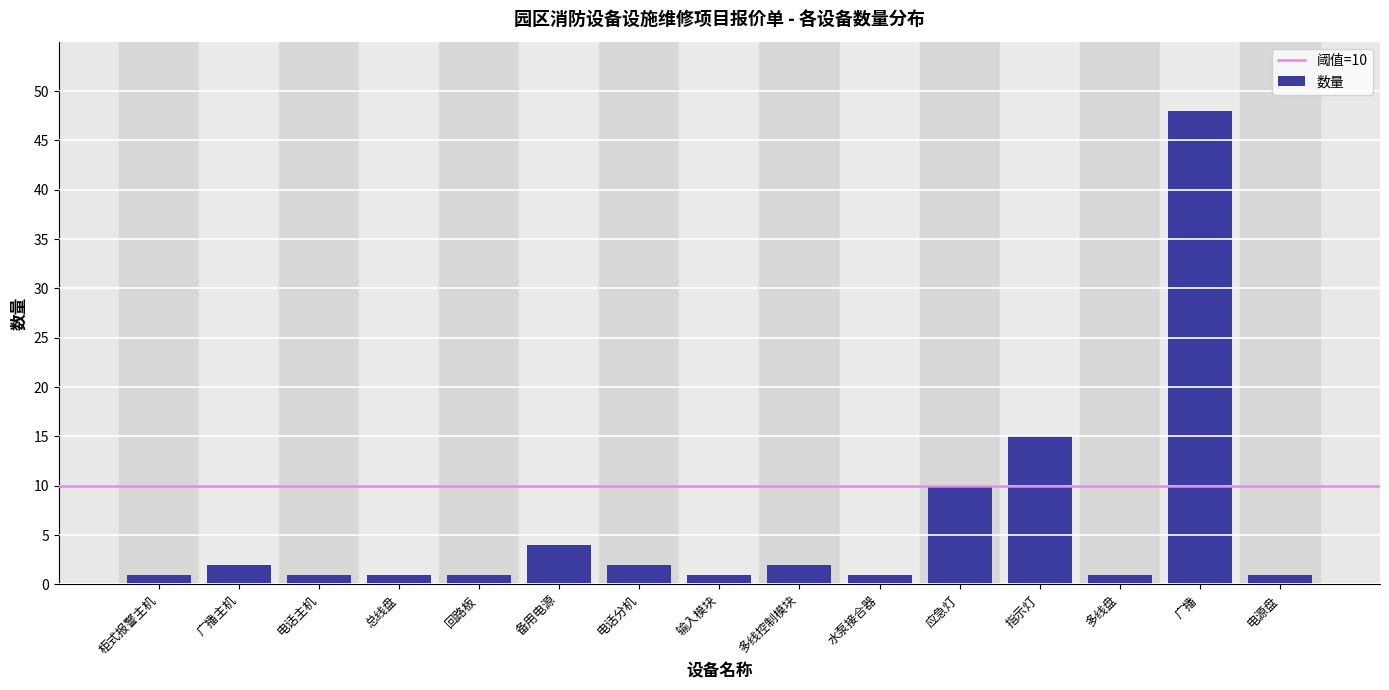

Reading right to left, list all the values displayed in this chart.

1	48	1	15	10	1	2	1	2	4	1	1	1	2	1